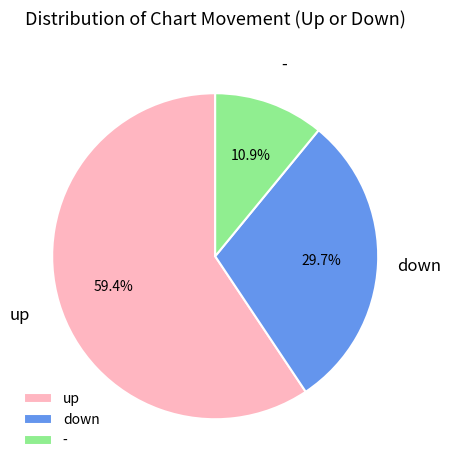

Approximately how many times larger is the value at up compared to down?

2.0